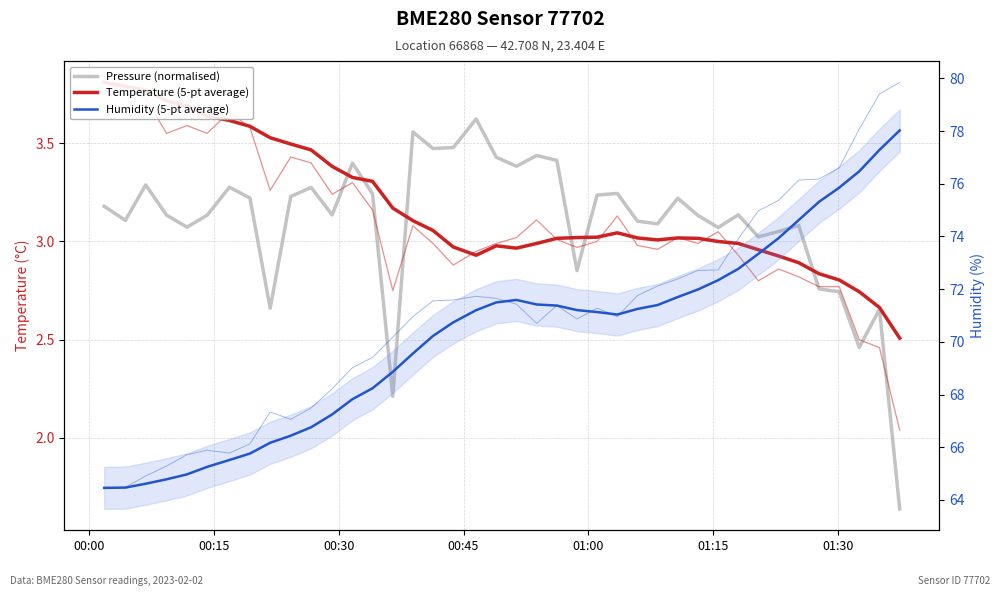

Reading right to left, list all the values displayed in this chart.

Pressure (normalised): 1.6	2.7	2.5	2.7	2.8	3.1	3.1	3.0	3.1	3.1	3.1	3.2	3.1	3.1	3.2	3.2	2.9	3.4	3.4	3.4	3.4	3.6	3.5	3.5	3.6	2.2	3.2	3.4	3.1	3.3	3.2	2.7	3.2	3.3	3.1	3.1	3.1	3.3	3.1	3.2
Temperature (5-pt average): 2.5	2.7	2.7	2.8	2.8	2.9	2.9	3.0	3.0	3.0	3.0	3.0	3.0	3.0	3.0	3.0	3.0	3.0	3.0	3.0	3.0	2.9	3.0	3.1	3.1	3.2	3.3	3.3	3.4	3.5	3.5	3.5	3.6	3.6	3.6	3.7	3.7	3.8	3.8	3.8
Humidity (5-pt average): 78.0	77.3	76.5	75.9	75.3	74.6	73.9	73.3	72.8	72.3	72.0	71.7	71.4	71.2	71.0	71.1	71.2	71.4	71.4	71.6	71.5	71.2	70.7	70.2	69.6	68.9	68.2	67.8	67.2	66.8	66.4	66.2	65.8	65.5	65.3	65.0	64.8	64.6	64.5	64.5